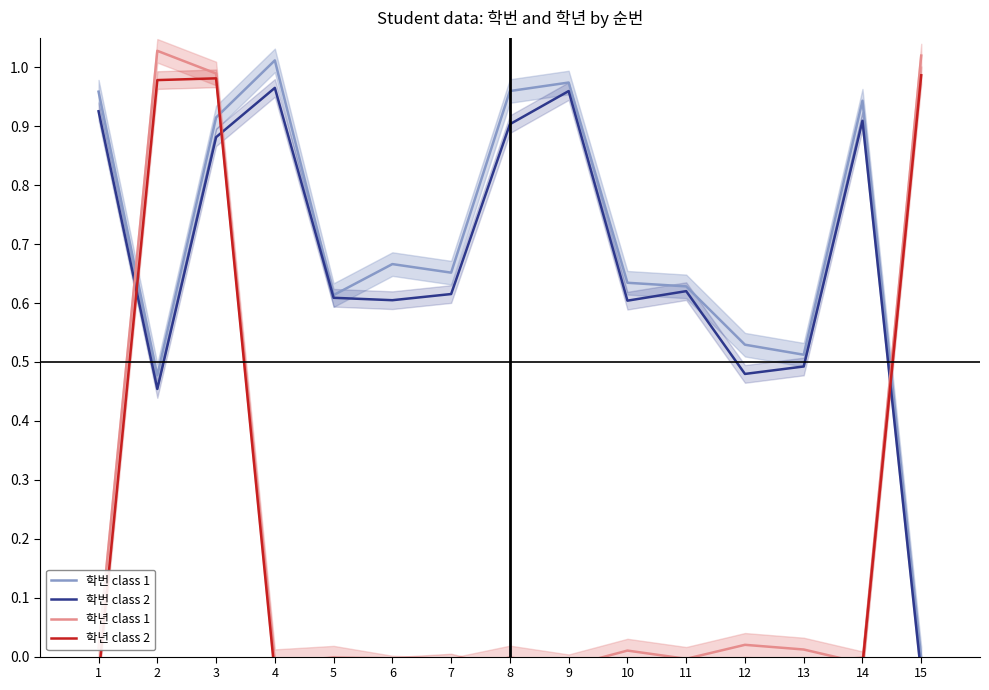

How many lines are shown in the chart?

4